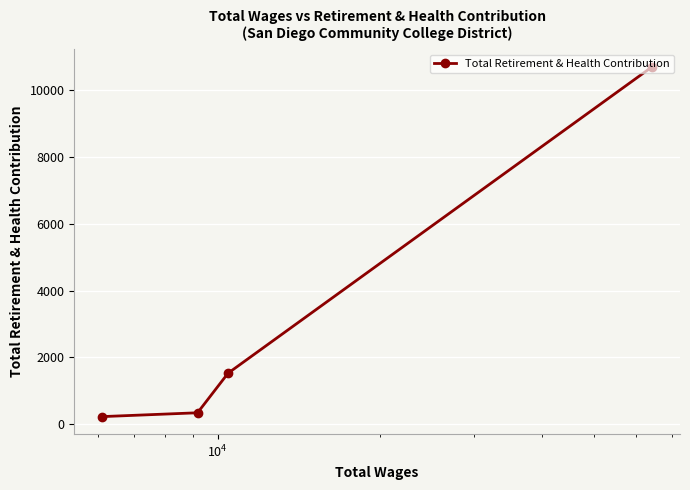

What is the value of the 2nd point from the left?

344